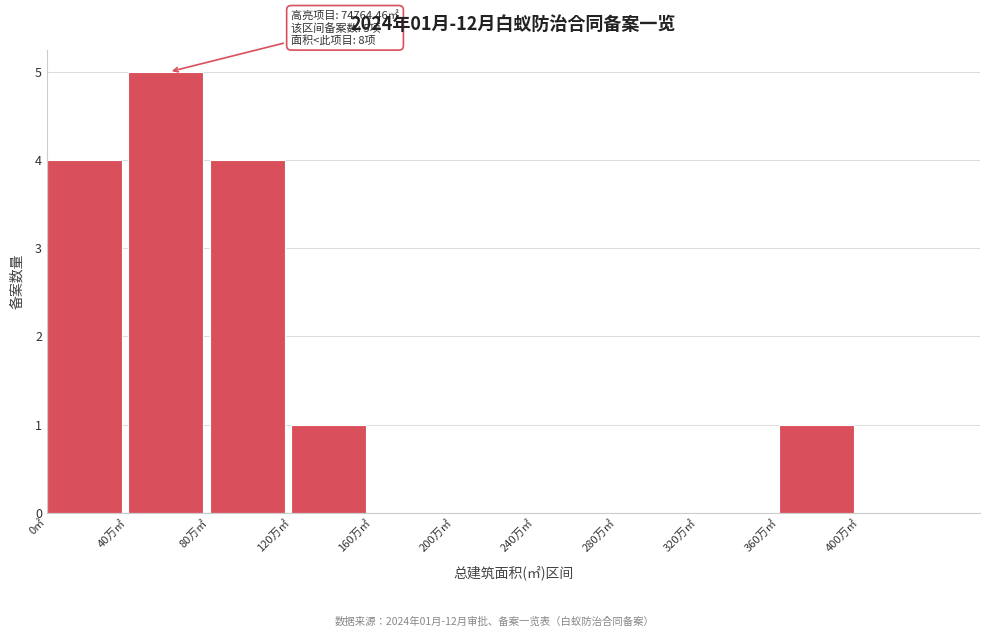

Reading left to right, list all the values displayed in this chart.

0㎡=4	40万㎡=5	80万㎡=4	120万㎡=1	160万㎡=0	200万㎡=0	240万㎡=0	280万㎡=0	320万㎡=0	360万㎡=1	400万㎡=0